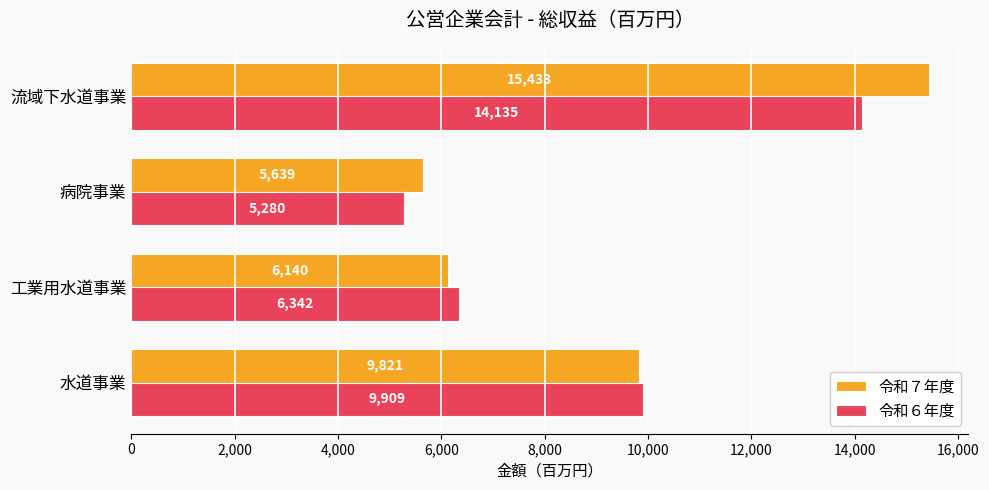

How many 令和６年度 values are between 6342 and 14135?

3